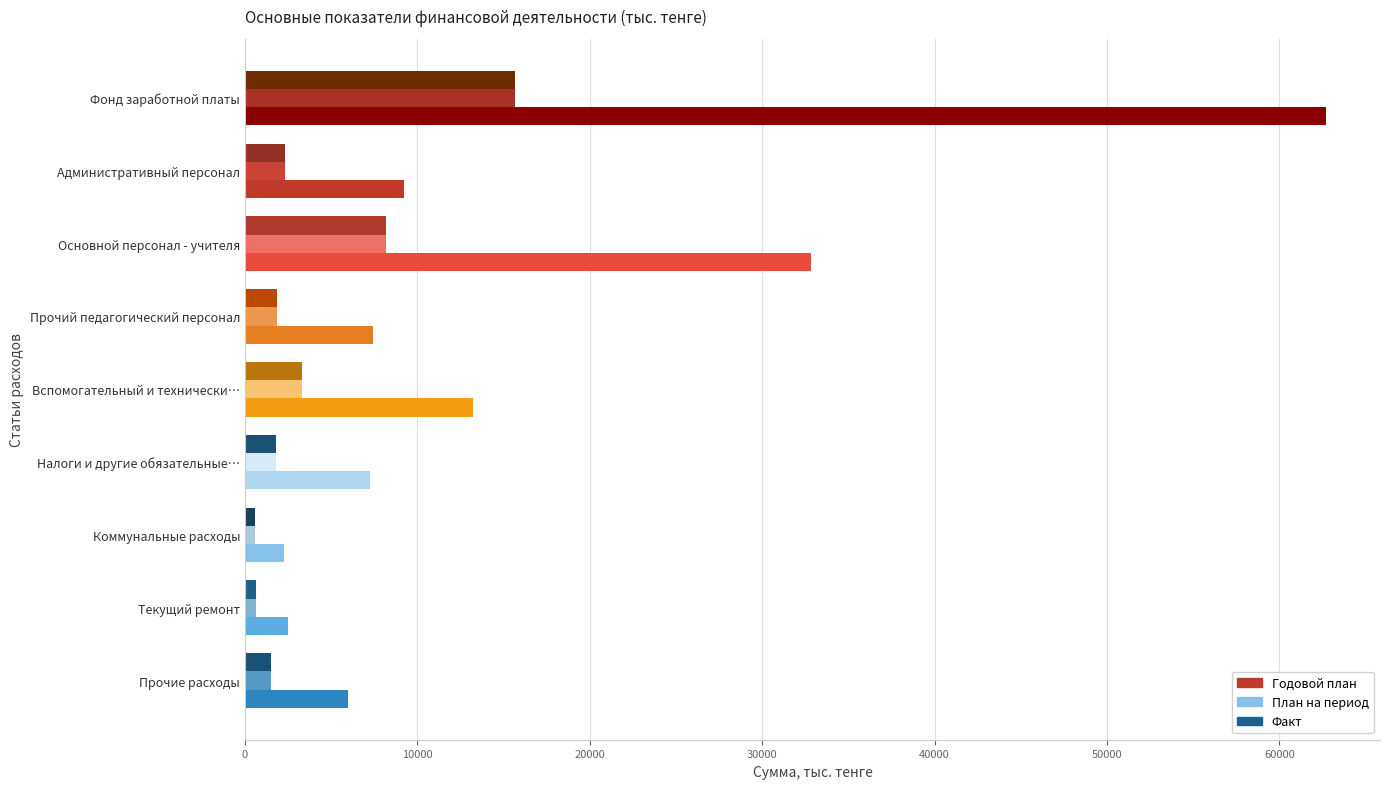

What are all the series names shown in the legend?

Годовой план, План на период, Факт